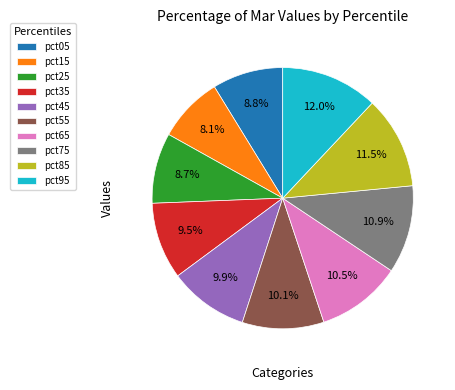

Is there a majority slice in this chart?

No